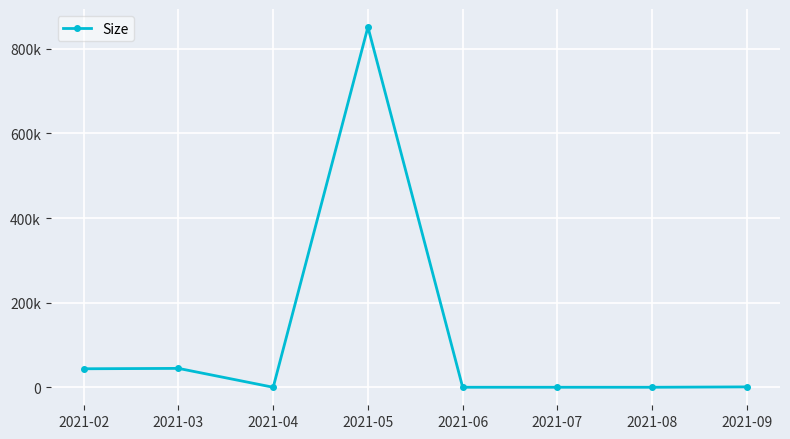

At which category does the data reach its first local valley?

2021-04